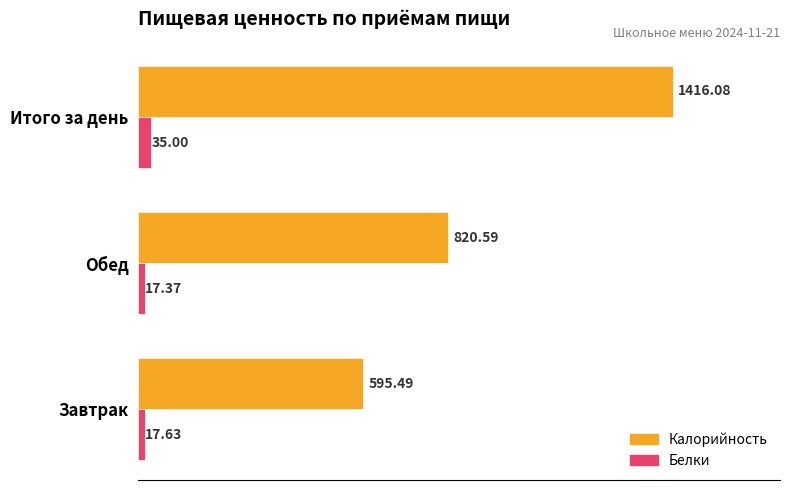

At which label is Белки closest to 26?

Завтрак